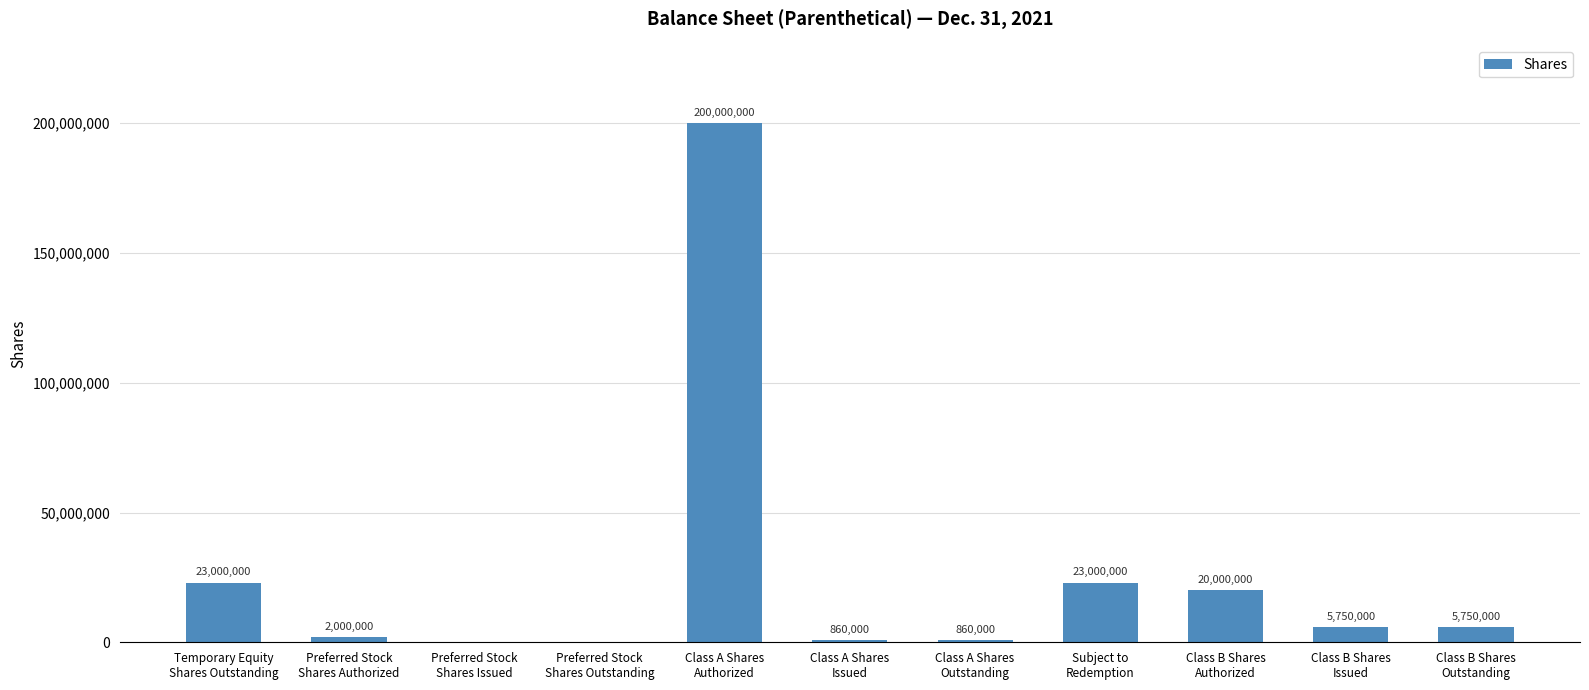

What is the sum of all values?

281220000